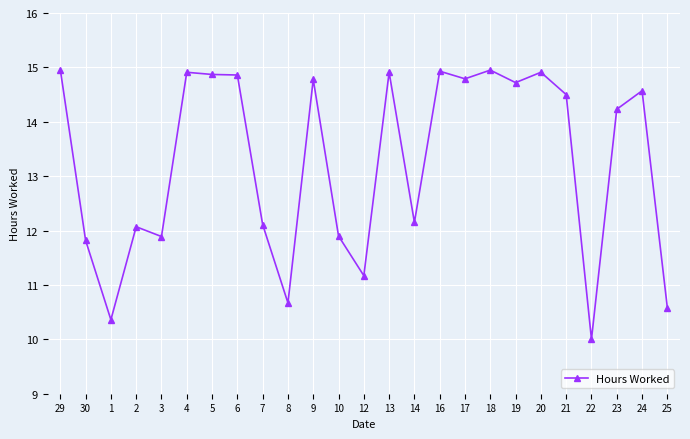

Is this an area chart (filled region under the line)?

No